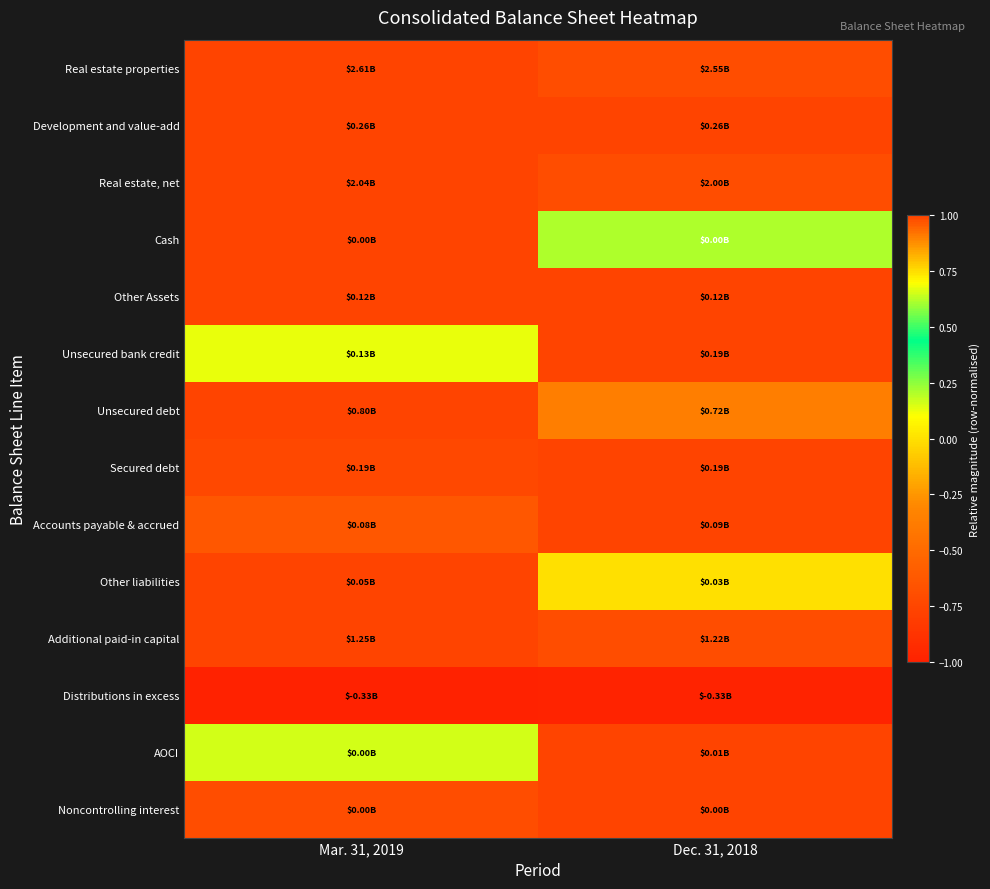

Between Mar. 31, 2019 and Dec. 31, 2018, which is larger?

Mar. 31, 2019